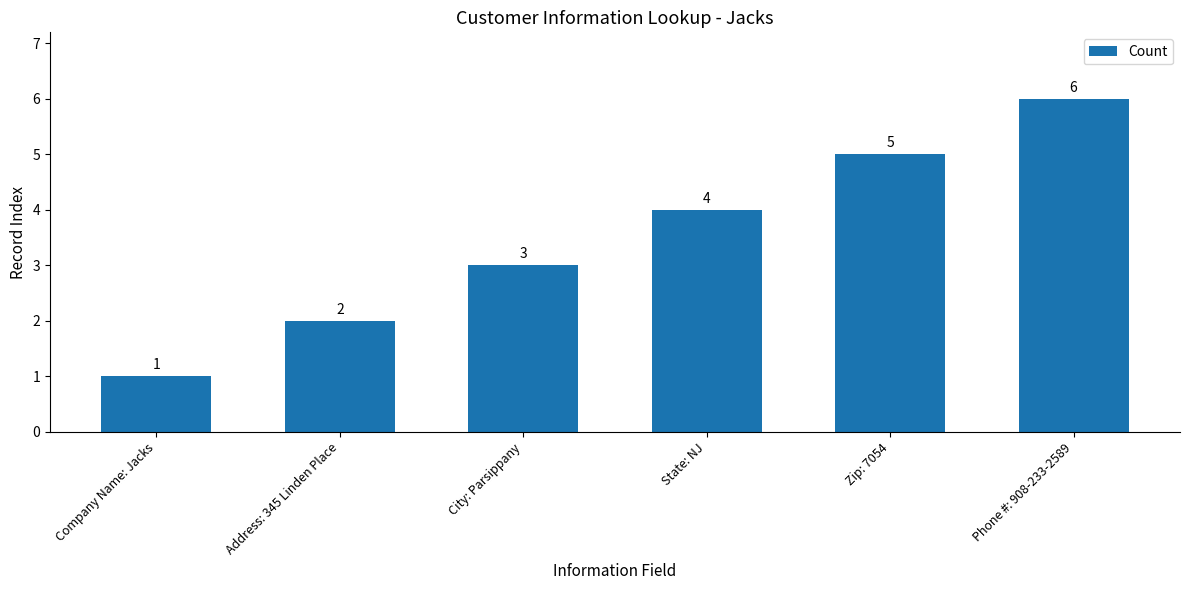

What is the change in value from State: NJ to Phone #: 908-233-2589?

+2